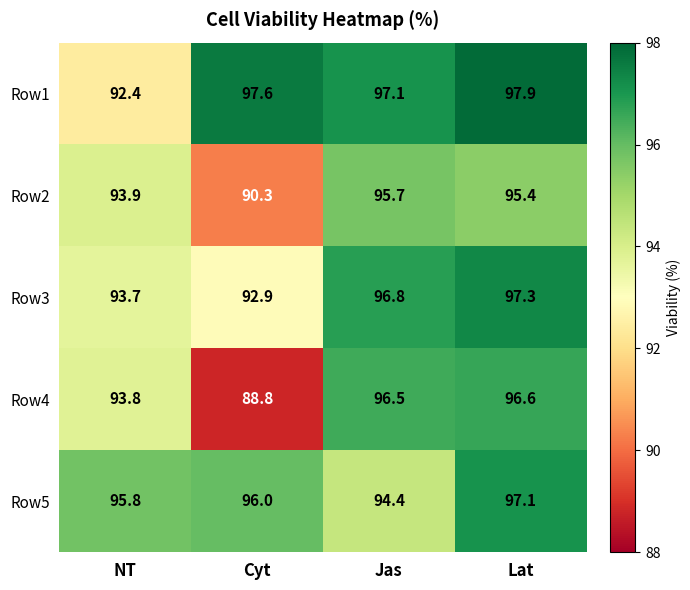

Is it true that Row1 equals 139.9 at NT?

False